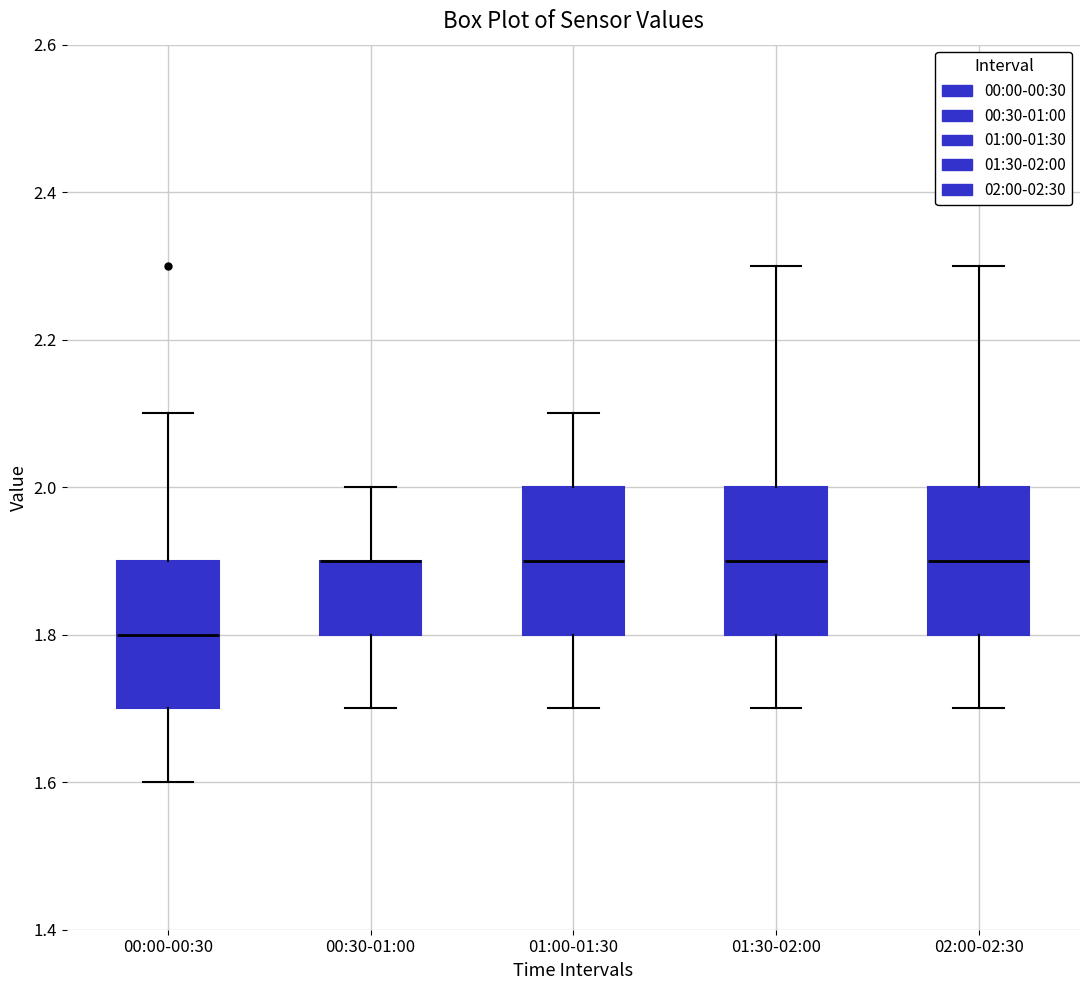

Reading left to right, transcribe this box plot: for each box, give where its median line is, the range the box spans, and where its two whiskers end, as read against the y-axis. The values are not printed on the chart, so give them approximately, as read against the axis.

00:00-00:30: median 1.8, box 1.7 to 1.9, whiskers 1.6 to 2.1
00:30-01:00: median 1.9 (drawn on the box's upper edge), box 1.8 to 1.9, whiskers 1.7 to 2.0
01:00-01:30: median 1.9, box 1.8 to 2.0, whiskers 1.7 to 2.1
01:30-02:00: median 1.9, box 1.8 to 2.0, whiskers 1.7 to 2.3
02:00-02:30: median 1.9, box 1.8 to 2.0, whiskers 1.7 to 2.3